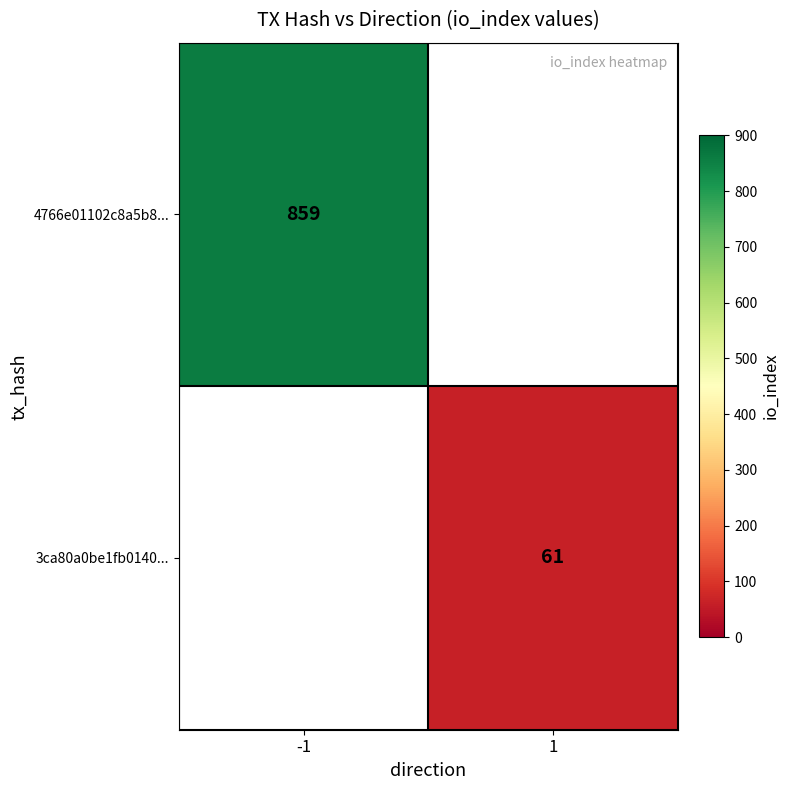

Read the 3ca80a0be1fb0140... value at 1.

61.0